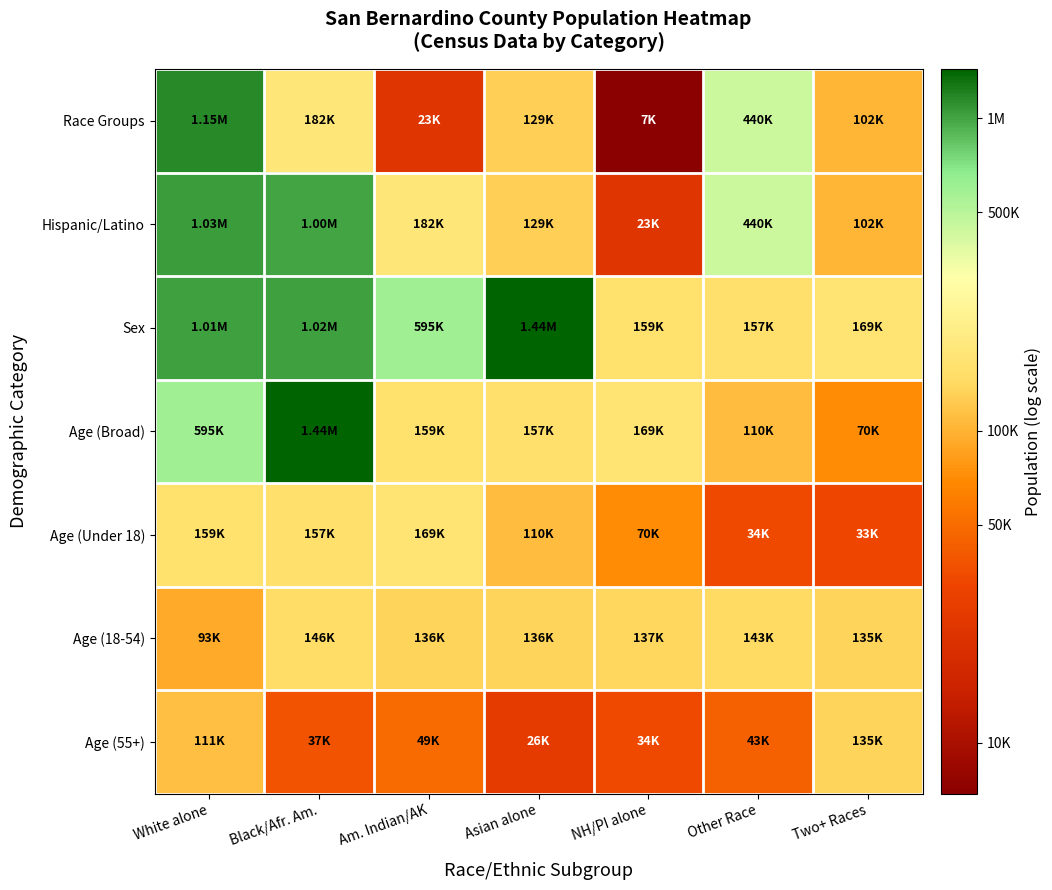

What is the difference between the highest and lowest values at Two+ Races?

0.7